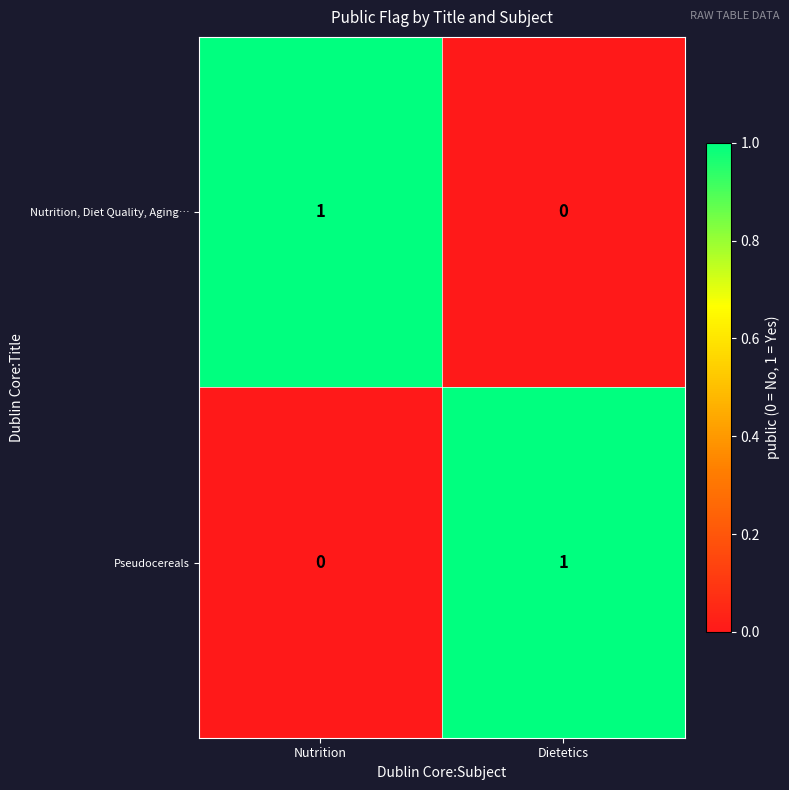

At which label is Pseudocereals closest to 0?

Nutrition